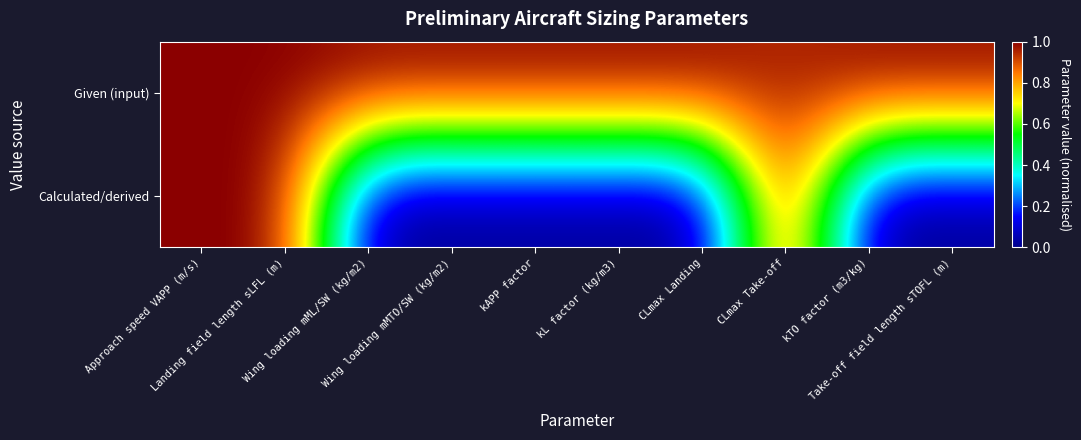

Reading left to right, what are all the values shown in this chart?

Given (input): Approach speed VAPP (m/s)=1.0	Landing field length sLFL (m)=1.0	Wing loading mML/SW (kg/m2)=1.0	Wing loading mMTO/SW (kg/m2)=1.0	kAPP factor=1.0	kL factor (kg/m3)=1.0	CLmax Landing=1.0	CLmax Take-off=0.9	kTO factor (m3/kg)=1.0	Take-off field length sTOFL (m)=1.0
Calculated/derived: Approach speed VAPP (m/s)=1.0	Landing field length sLFL (m)=1.0	Wing loading mML/SW (kg/m2)=0.0	Wing loading mMTO/SW (kg/m2)=0.0	kAPP factor=0.0	kL factor (kg/m3)=0.0	CLmax Landing=0.0	CLmax Take-off=1.0	kTO factor (m3/kg)=0.0	Take-off field length sTOFL (m)=0.0